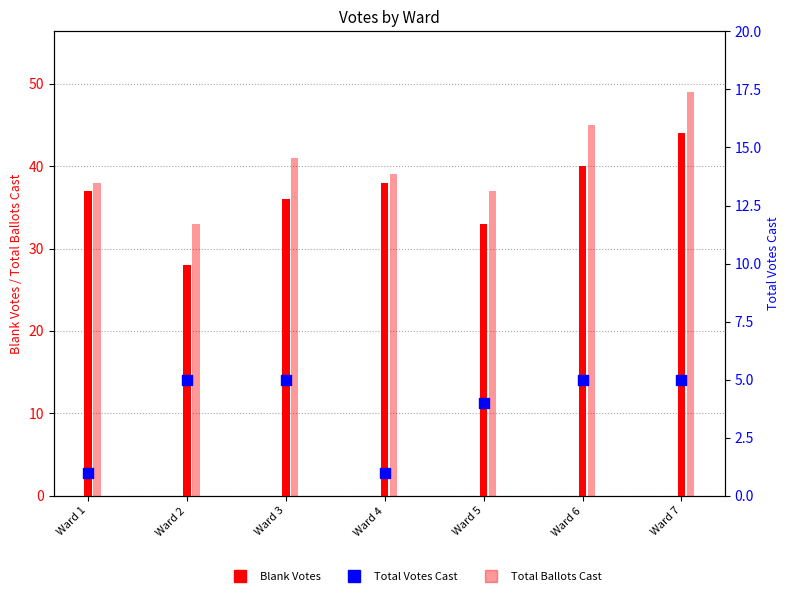

Which series contains the highest Y value?

Total Ballots Cast